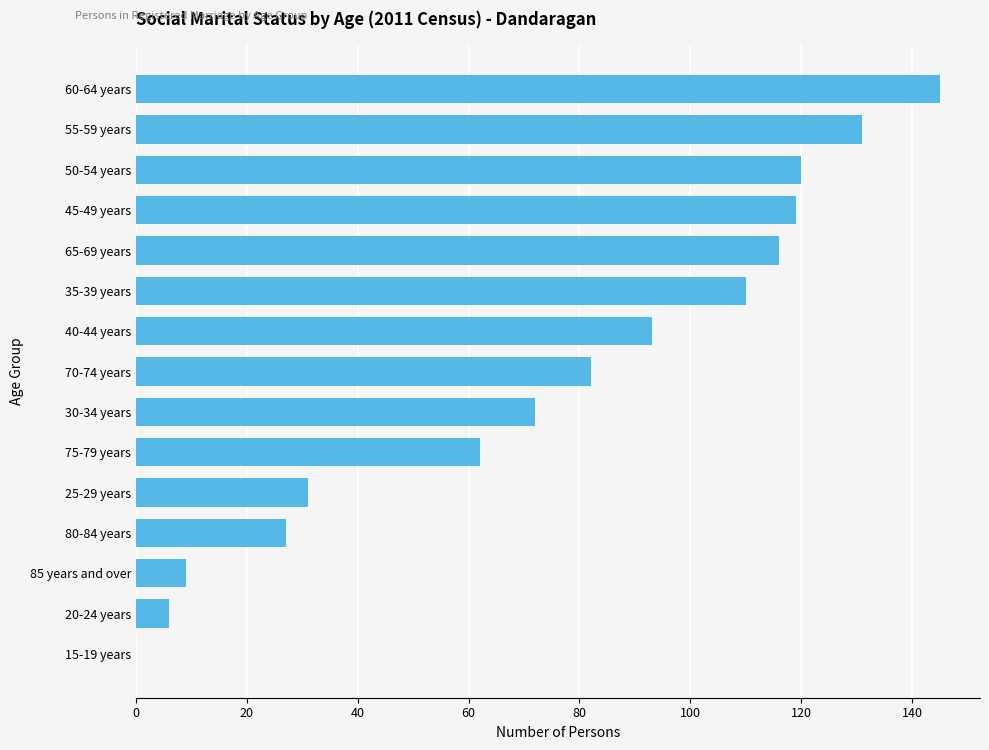

Reading bottom to top, what are all the values shown in this chart?

15-19 years=0	20-24 years=6	85 years and over=9	80-84 years=27	25-29 years=31	75-79 years=62	30-34 years=72	70-74 years=82	40-44 years=93	35-39 years=110	65-69 years=116	45-49 years=119	50-54 years=120	55-59 years=131	60-64 years=145